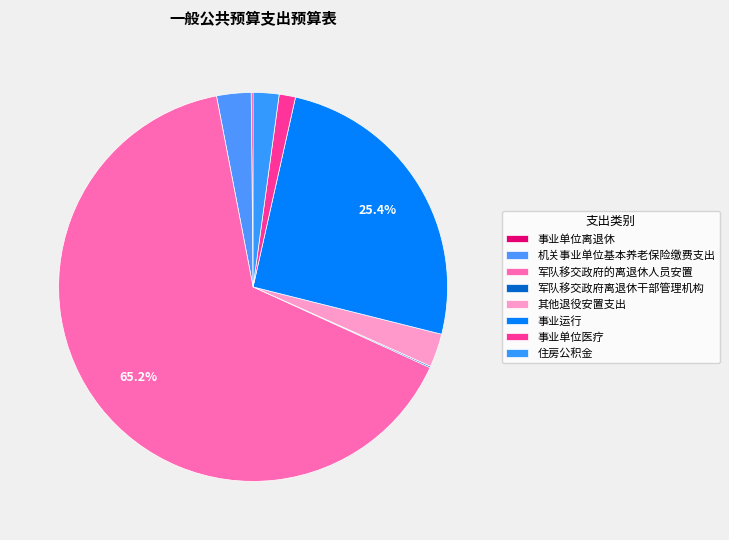

How many segments does this pie chart have?

8